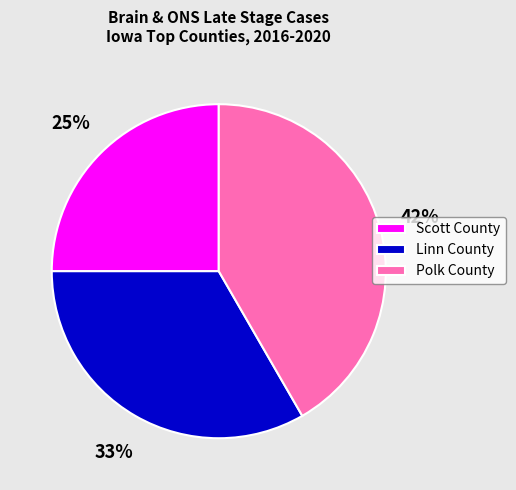

To the nearest percent, what percentage of the pie is Scott County?

25%